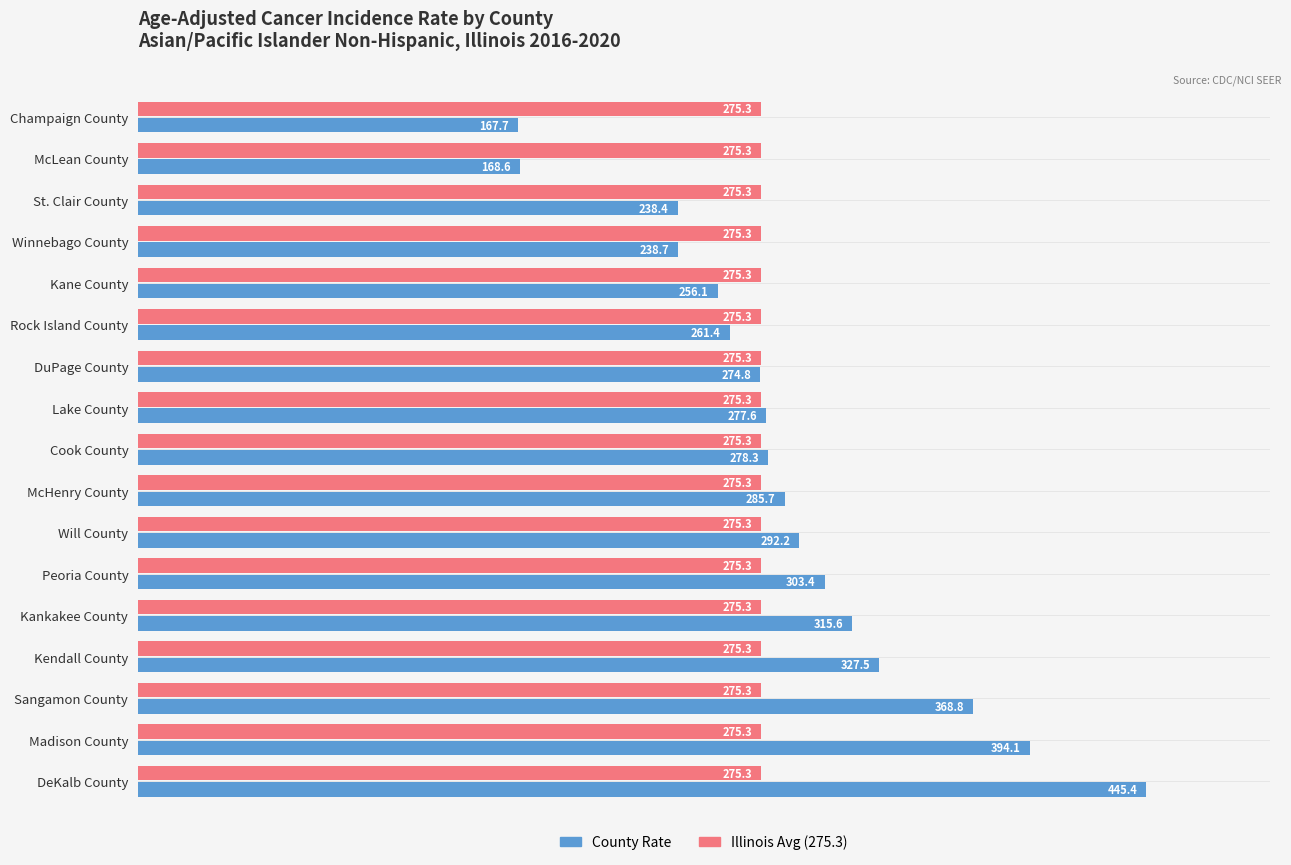

What is the sum of all Illinois Avg (275.3) values?

4680.1